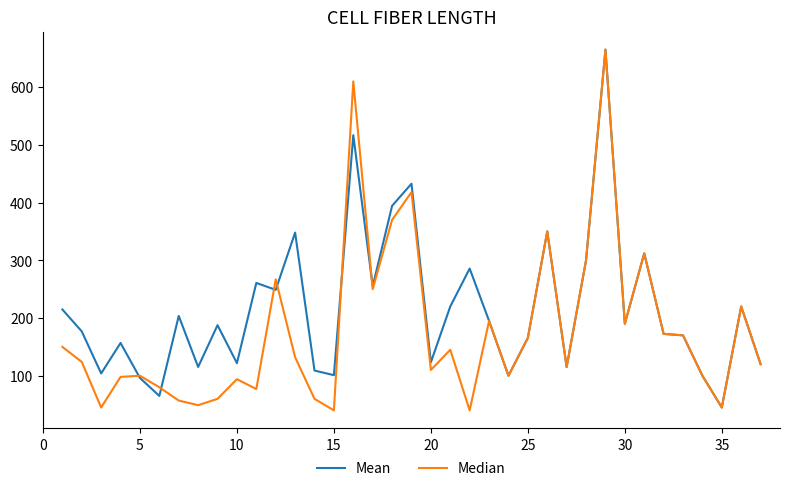

List the series in order of their overall mean, lowest first.

Median, Mean